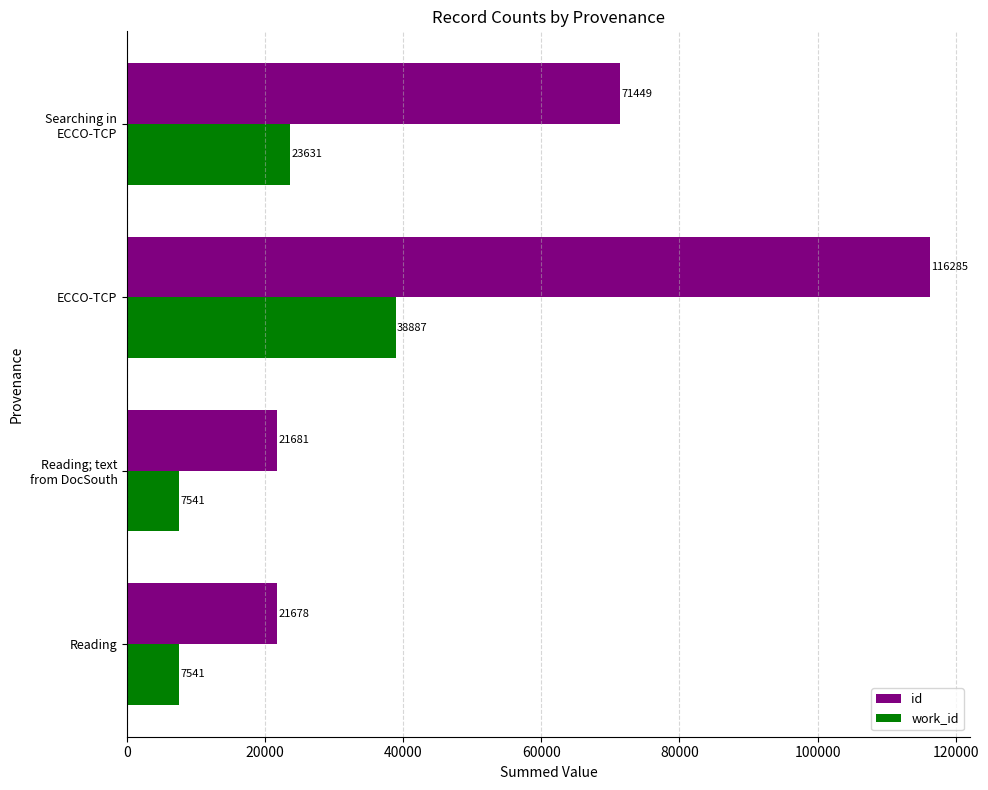

Rank the series by their average value, from highest to lowest.

id, work_id